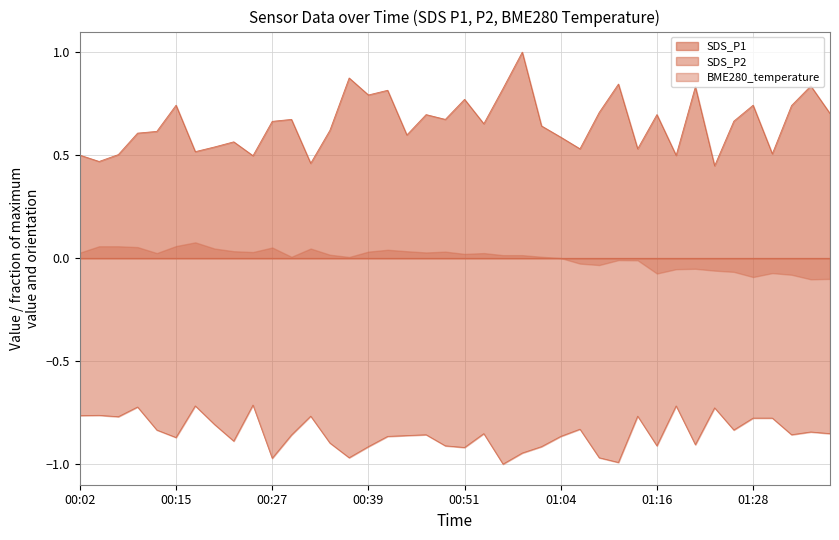

True or false: SDS_P2 and SDS_P1 intersect in this chart.

False